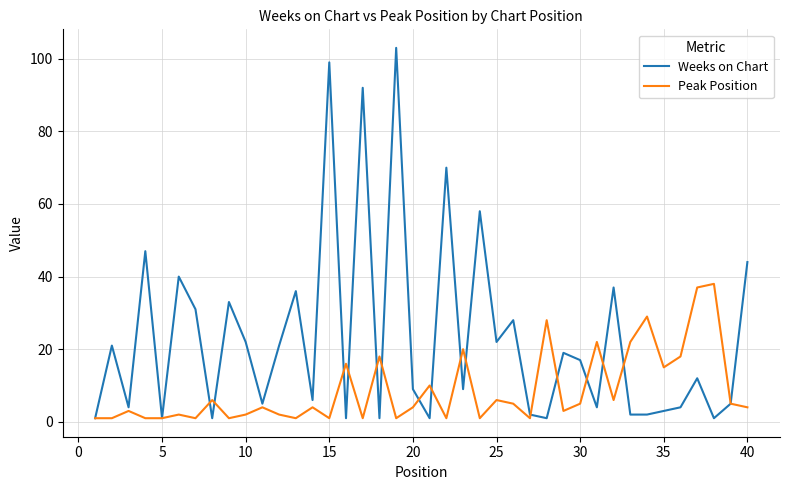

Which series has the widest spread of values?

Weeks on Chart